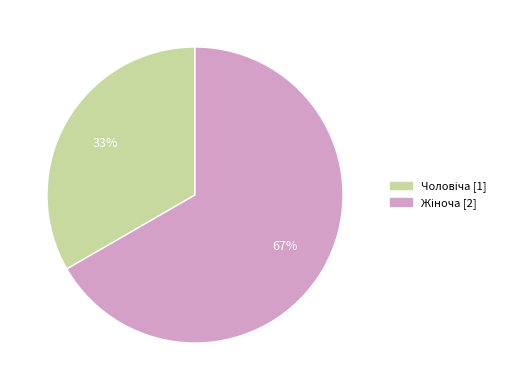

Count the number of slices in the pie.

2